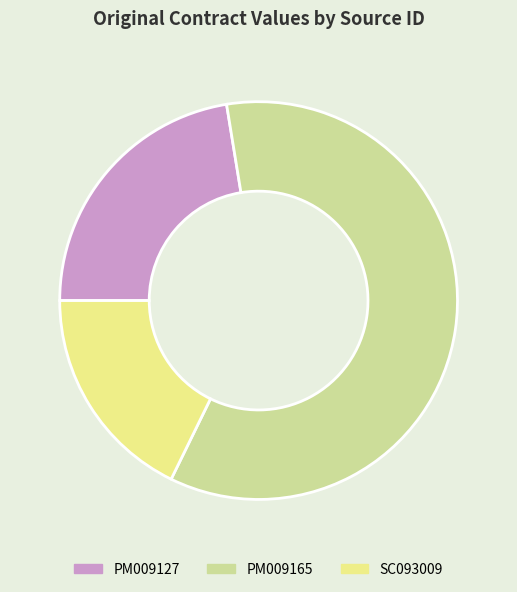

Does any single category account for the majority?

Yes